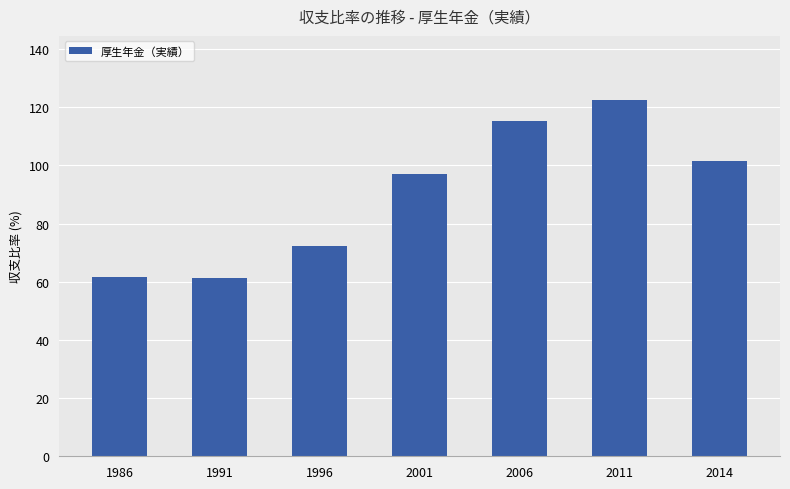

What is the maximum value shown in the chart?

122.5